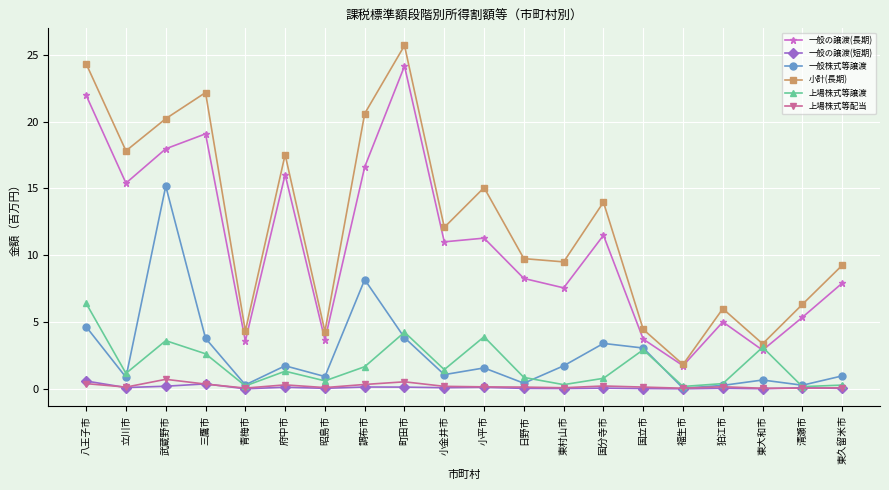

What position from the left is 武蔵野市?

3